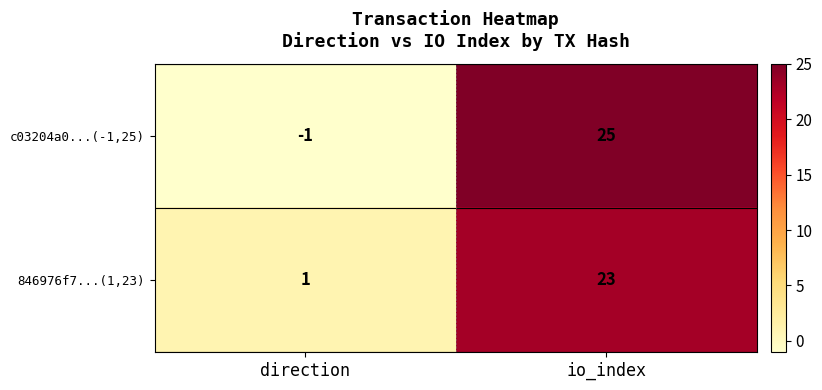

Which category has the highest value across all series?

io_index